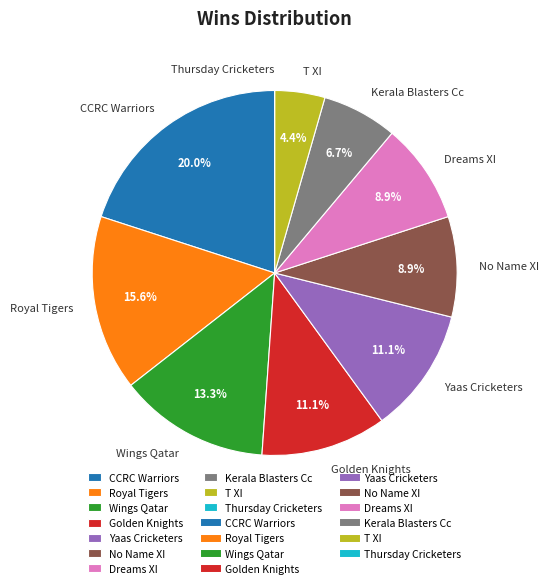

Is CCRC Warriors the majority of the pie?

No